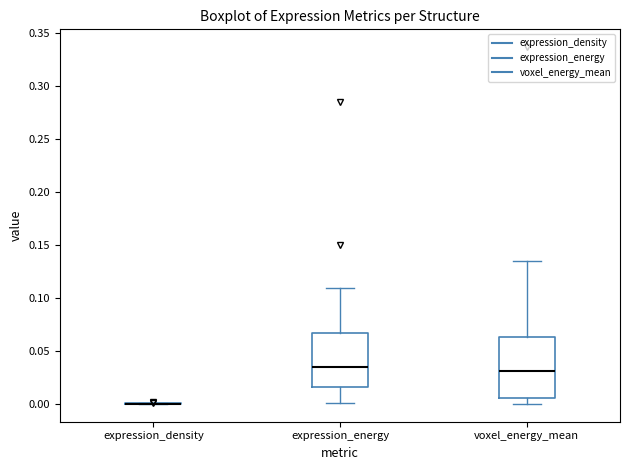

Reading left to right, transcribe this box plot: for each box, give where its median line is, the range the box spans, and where its two whiskers end, as read against the y-axis. The values are not printed on the chart, so give them approximately, as read against the axis.

expression_density: box collapsed to a line at 0.000, whiskers 0.000 to 0.000
expression_energy: median 0.035, box 0.015 to 0.065, whiskers 0.000 to 0.110
voxel_energy_mean: median 0.030, box 0.005 to 0.065, whiskers 0.000 to 0.135